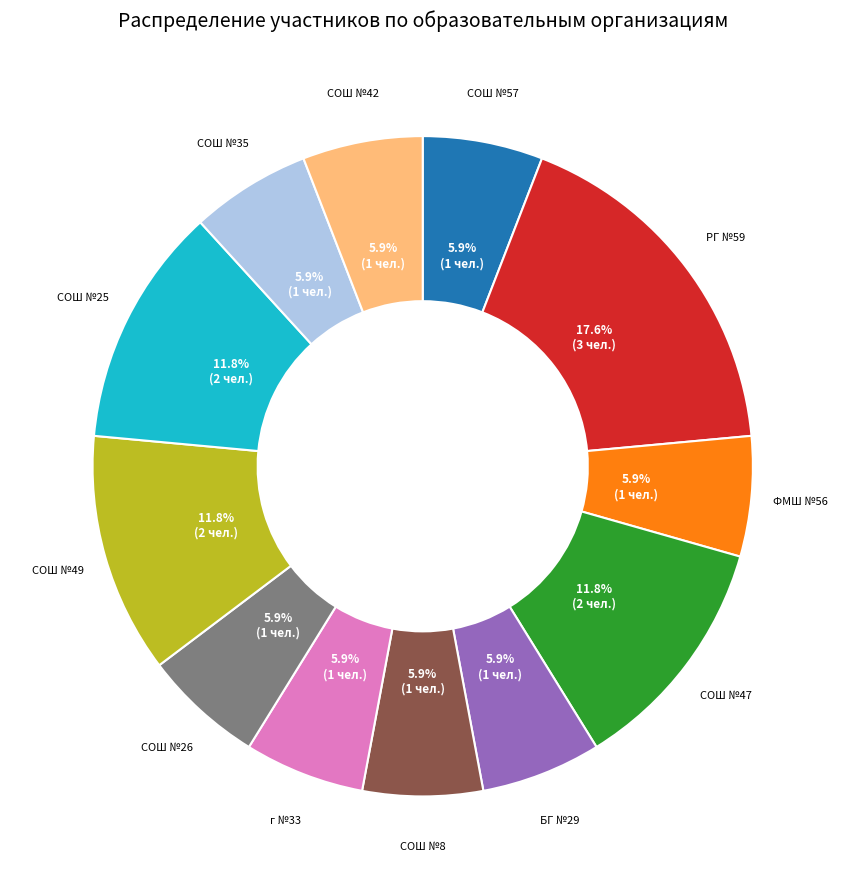

Count the number of slices in the pie.

12